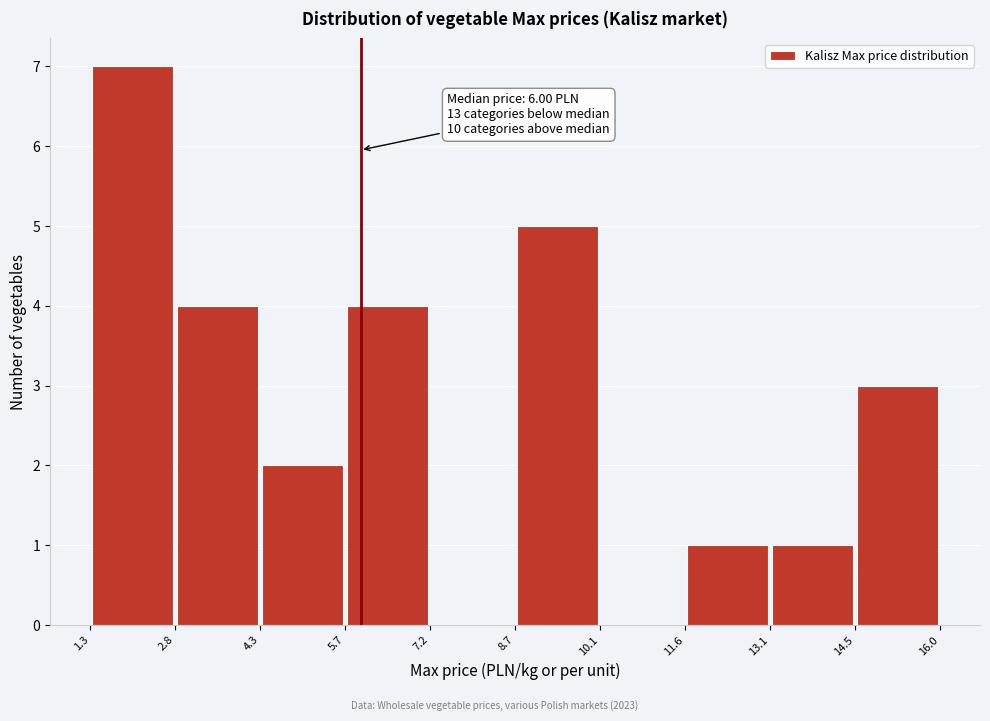

Which range on the x-axis has the tallest bar?

1.3 to 2.8